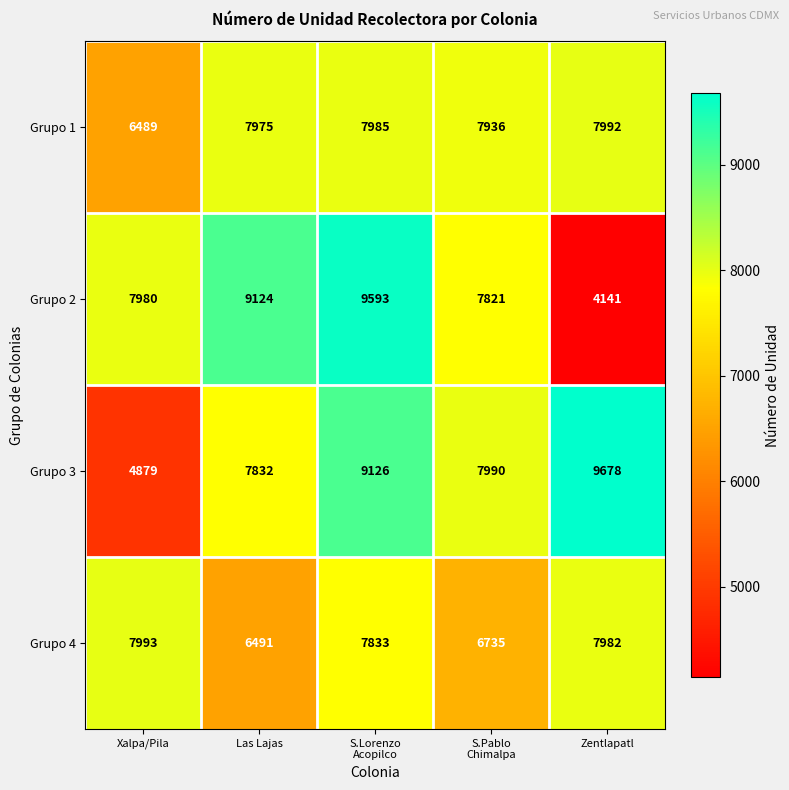

What is the sum of all Grupo 3 values?

39505